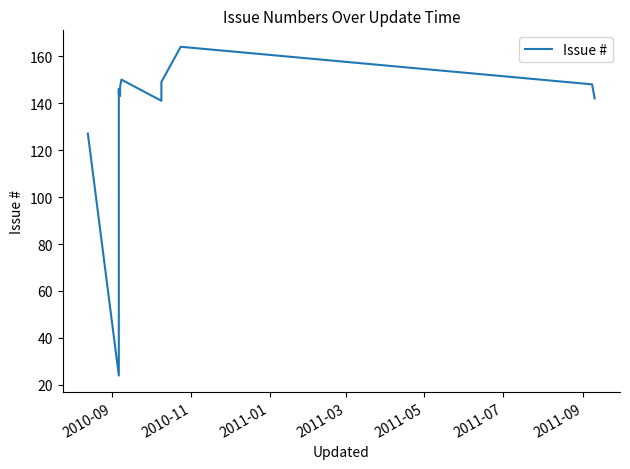

What is the maximum value shown in the chart?

164